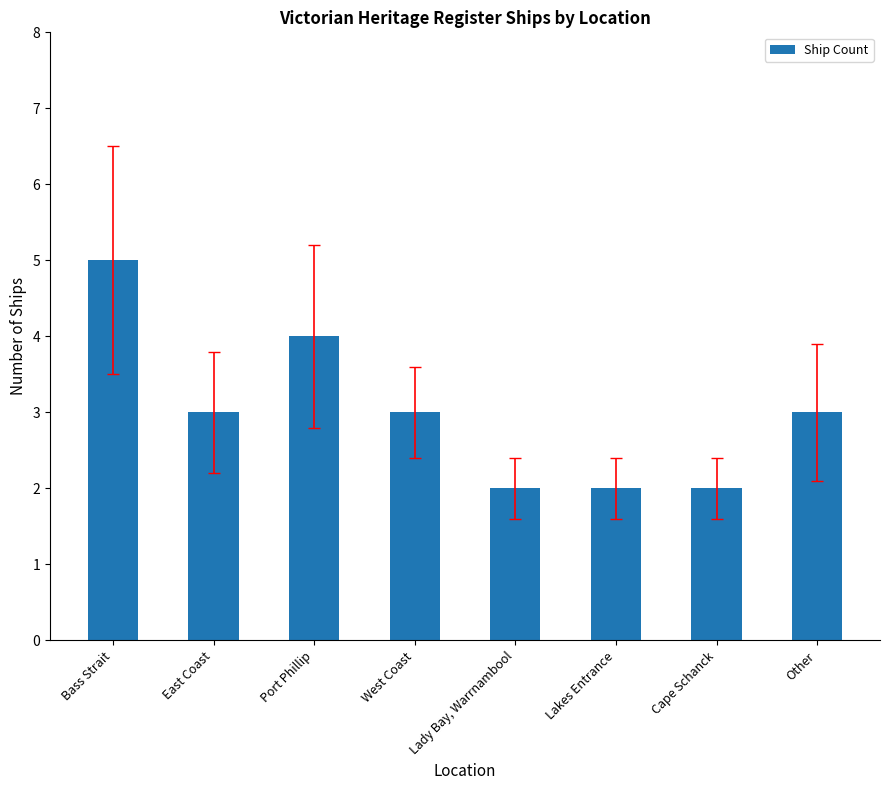

What is the greatest value displayed?

5